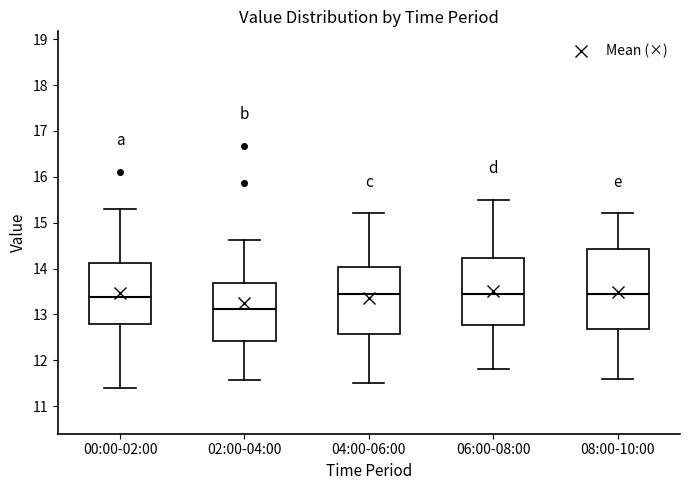

Where does the upper whisker of the box for 06:00-08:00 end on the y-axis? The values are not printed on the chart, so give them approximately, as read against the axis.

15.5